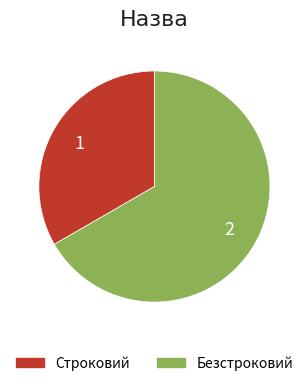

How many segments does this pie chart have?

2